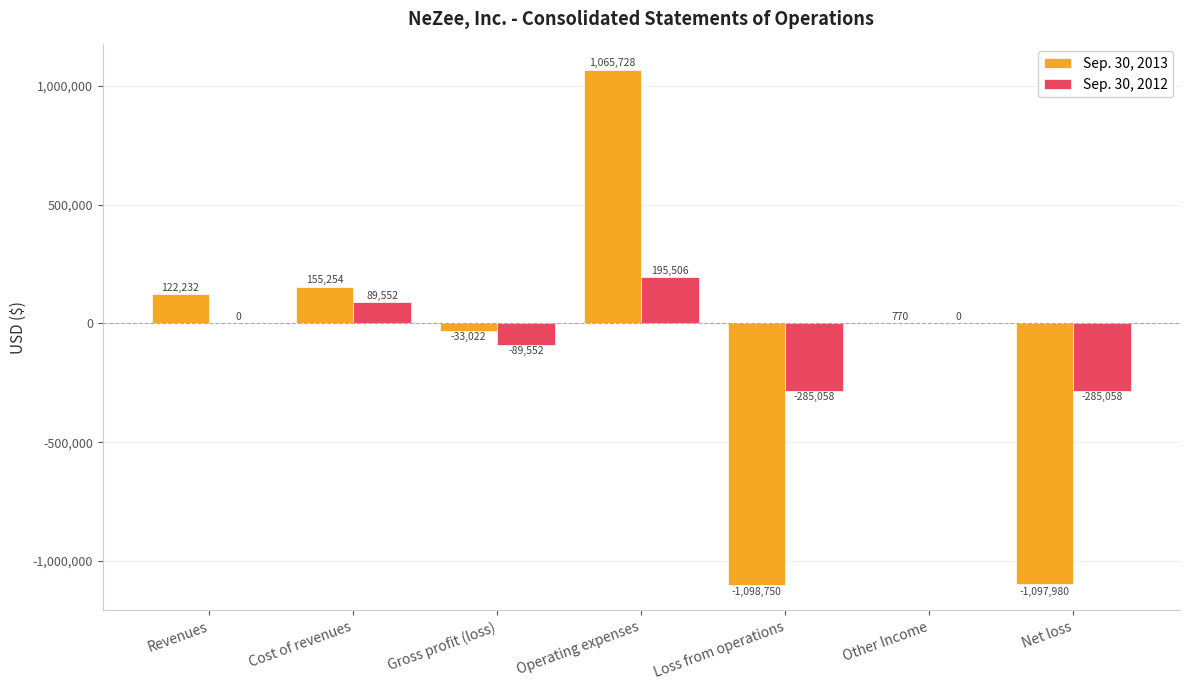

Between Revenues and Loss from operations, which series saw the biggest shift?

Sep. 30, 2013